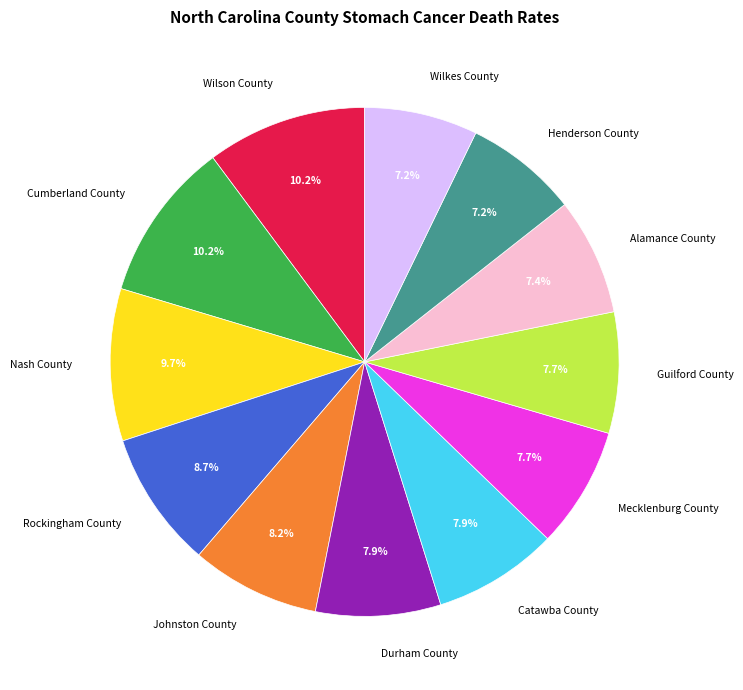

Is there any slice that represents more than half of the pie?

No